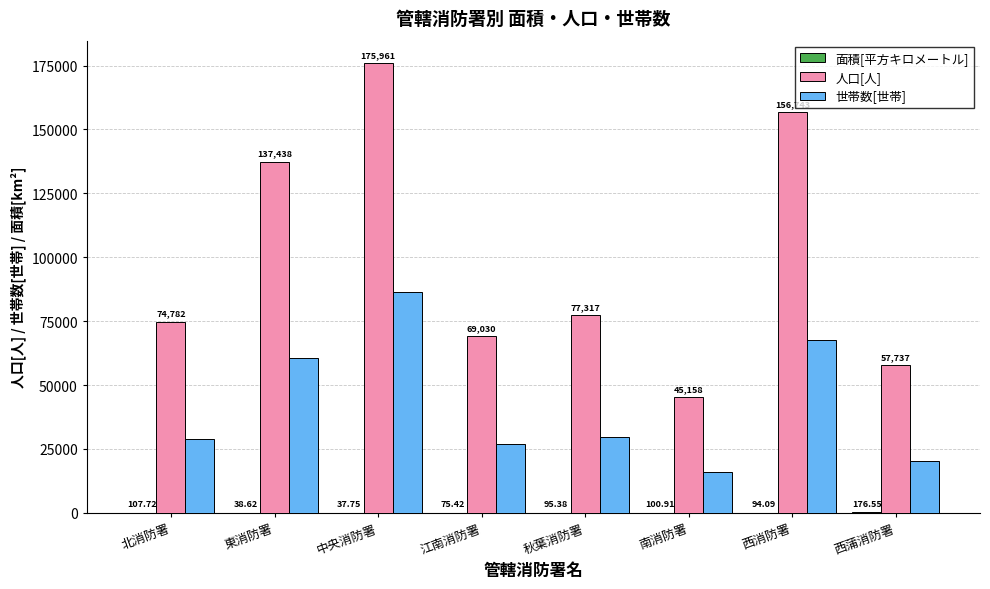

What is the total value across all series at 東消防署?

198155.6